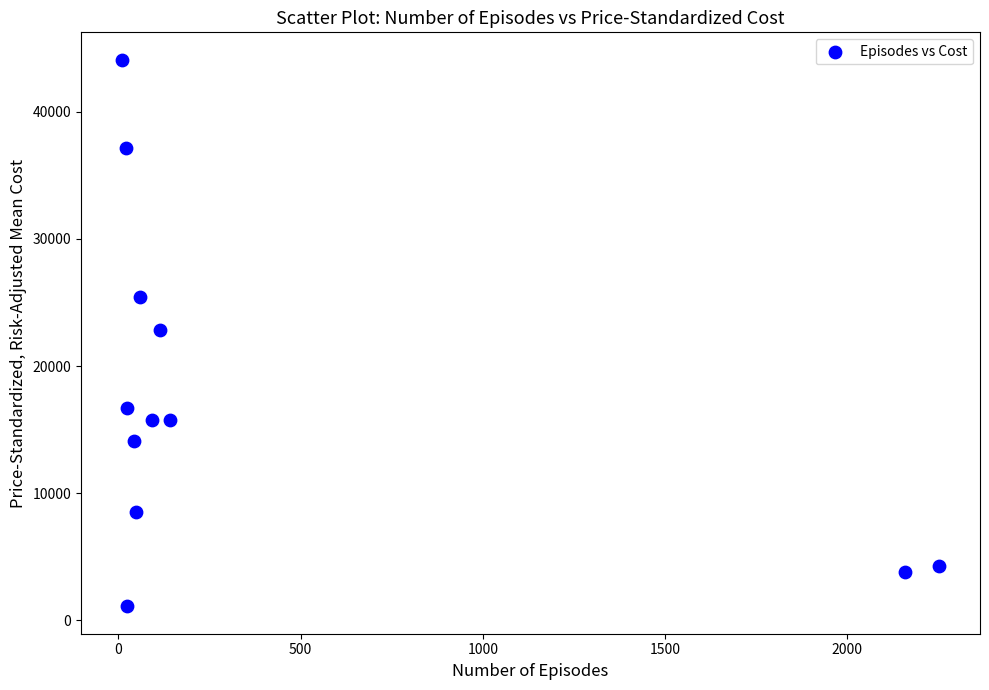

What is the average Y value?

17480.6